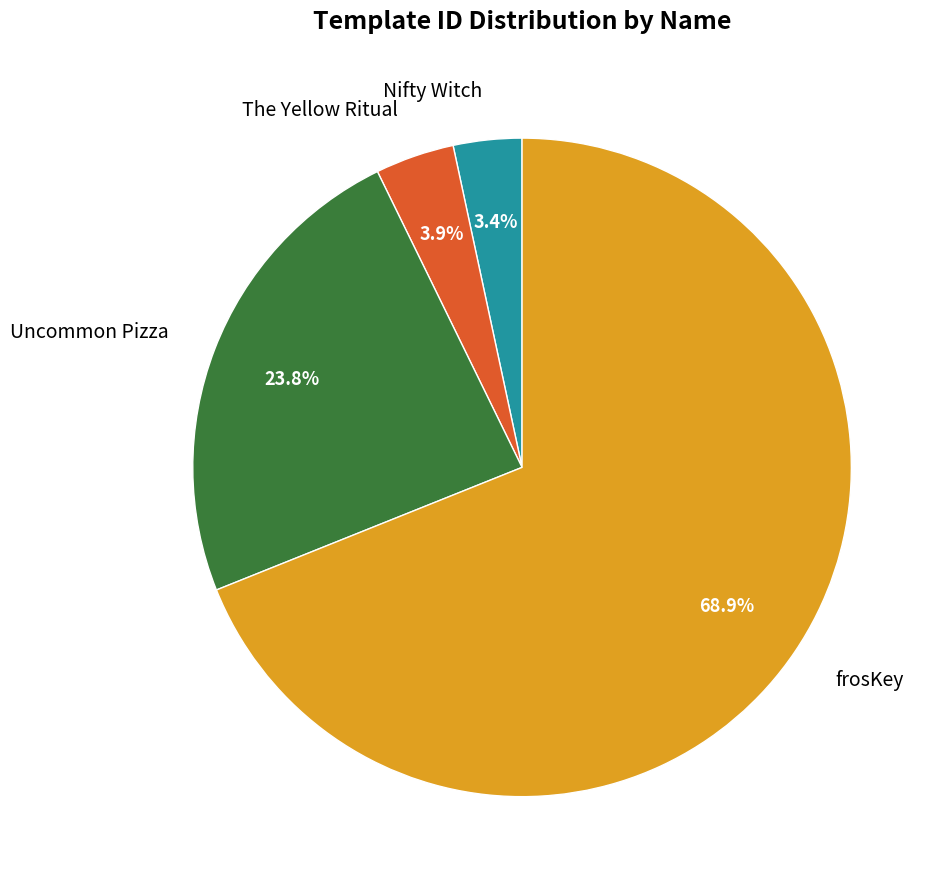

How many segments does this pie chart have?

4